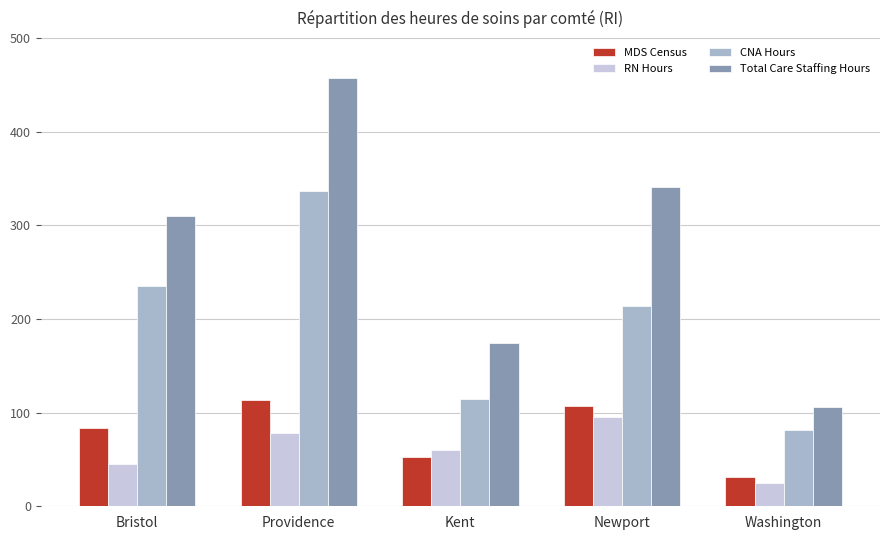

Which category has the highest value in the MDS Census series?

Providence